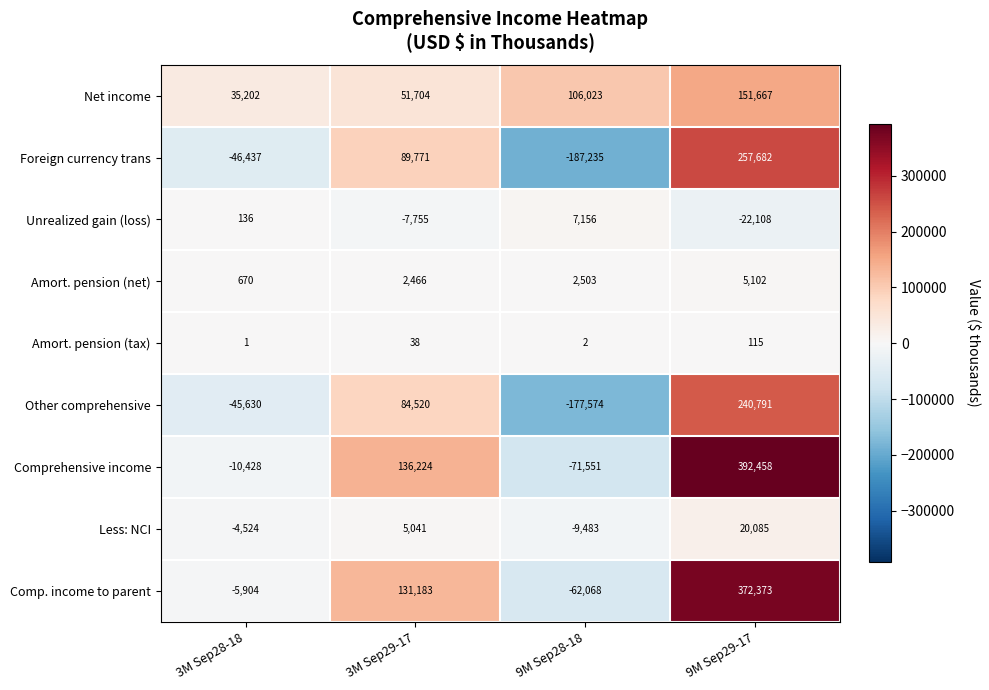

Is it true that Other comprehensive equals -177574 at 9M Sep28-18?

True